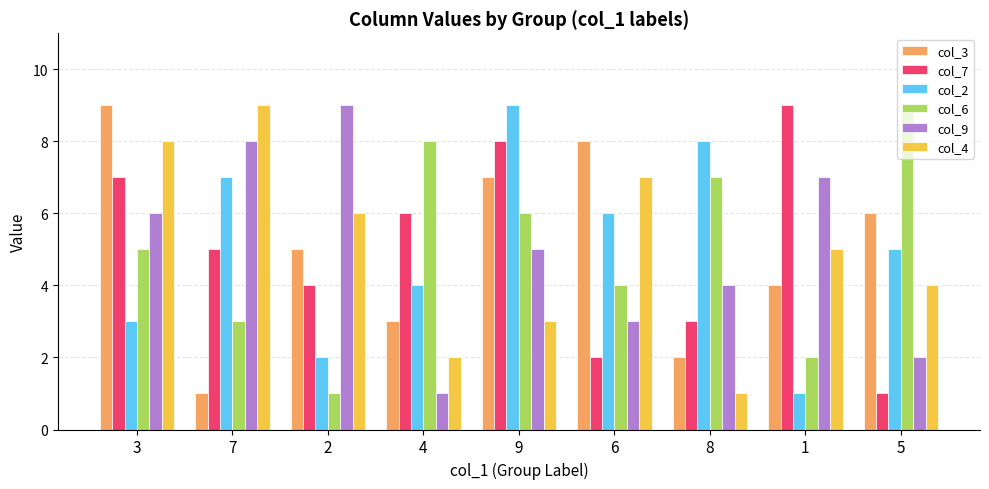

What is the label of the 8th bar from the right?

7